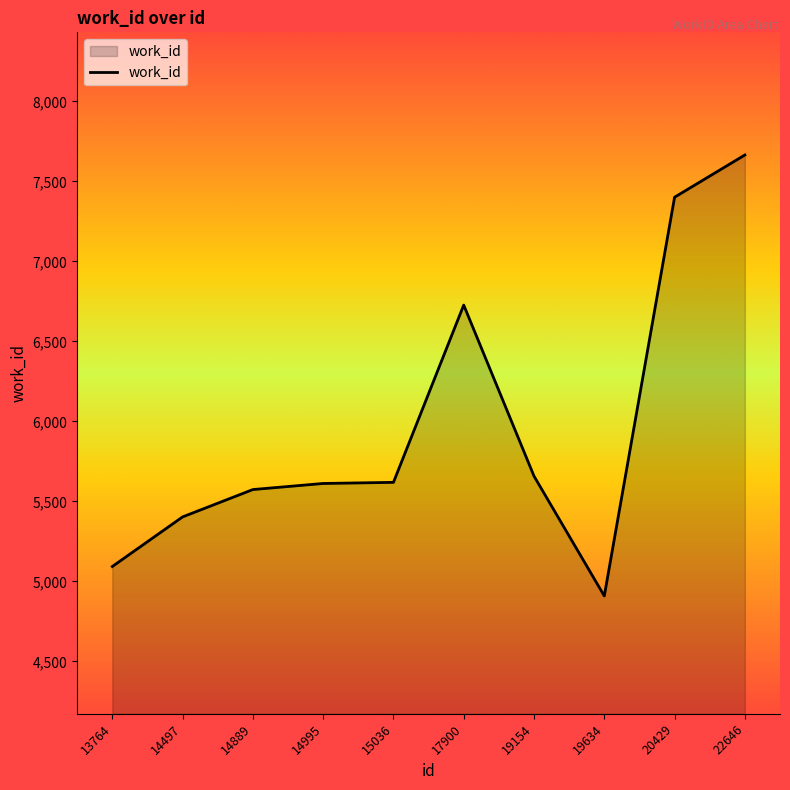

What is the change in value from 17900 to 20429?

+674